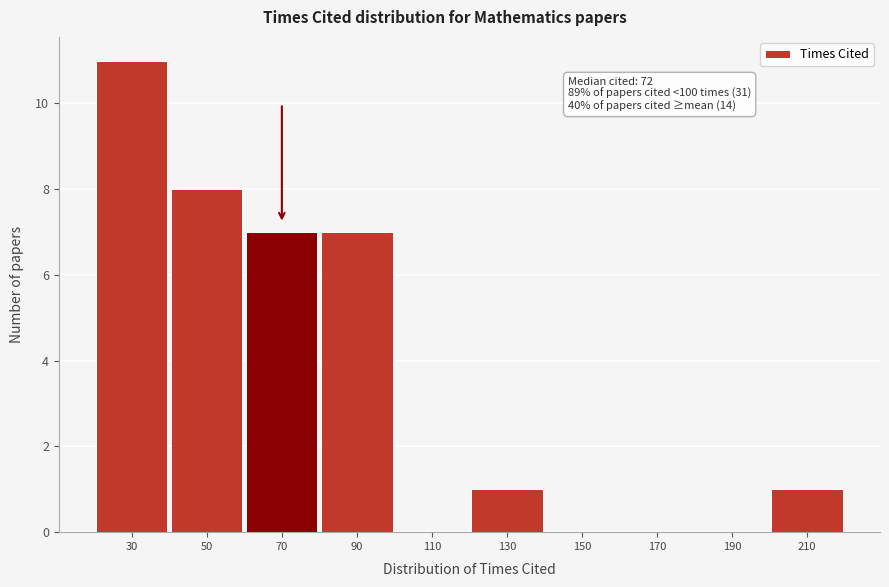

Reading left to right, list all the values displayed in this chart.

30=11	50=8	70=7	90=7	110=0	130=1	150=0	170=0	190=0	210=1